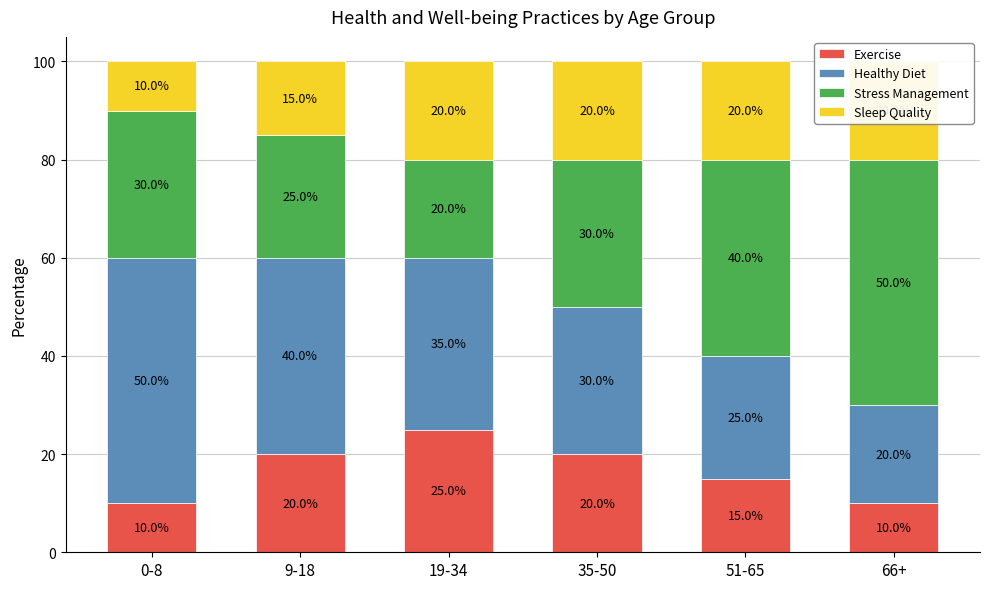

What is the label of the 5th bar from the left?

51-65